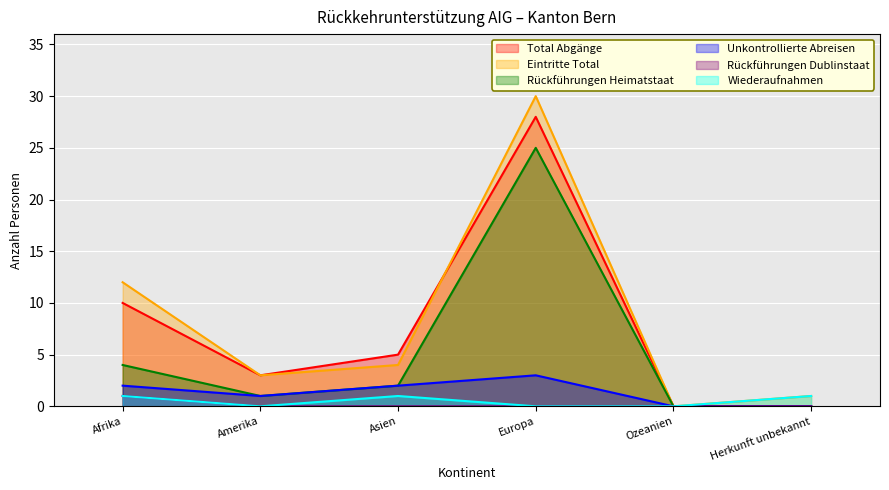

What is the sum of all Unkontrollierte Abreisen values?

8